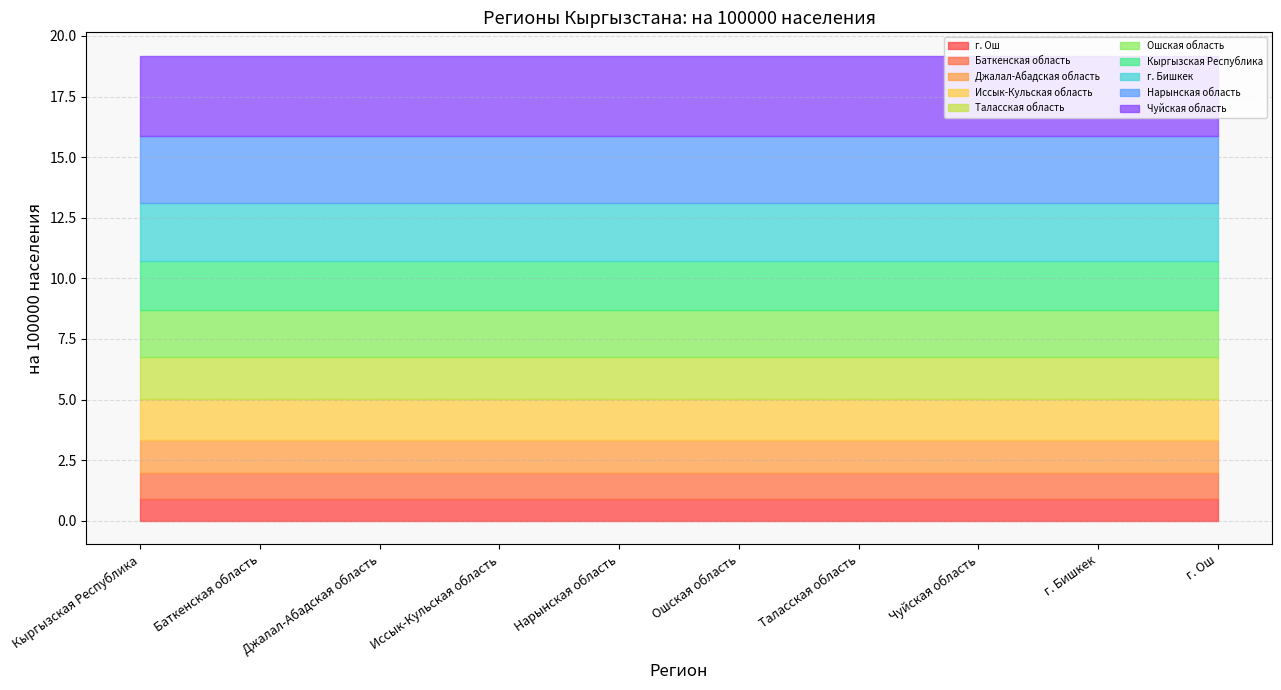

True or false: на 100000 населения and абсолютное число intersect in this chart.

False